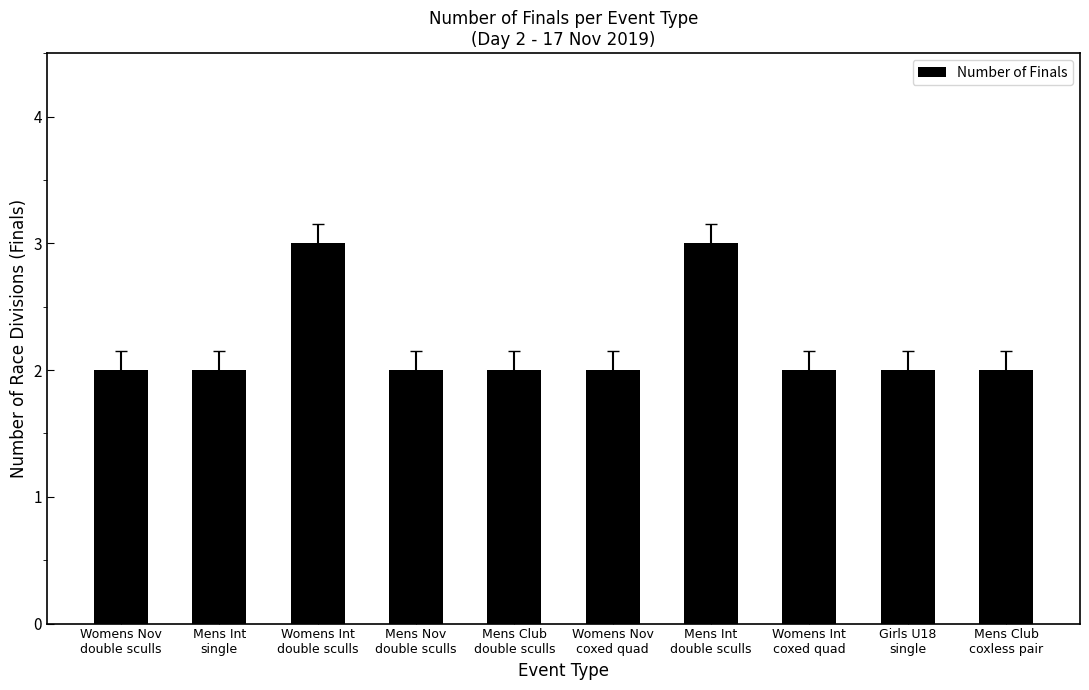

Does the chart contain any negative values?

No